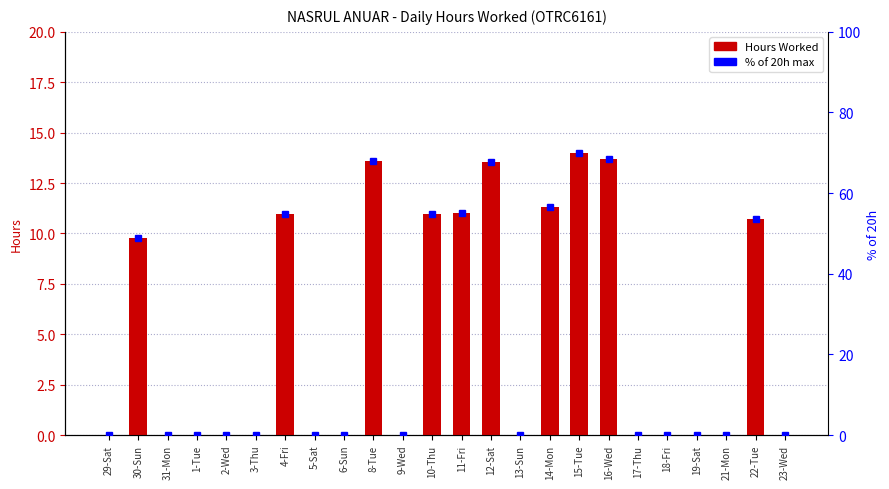

Which label corresponds to the smallest value in the chart?

29-Sat